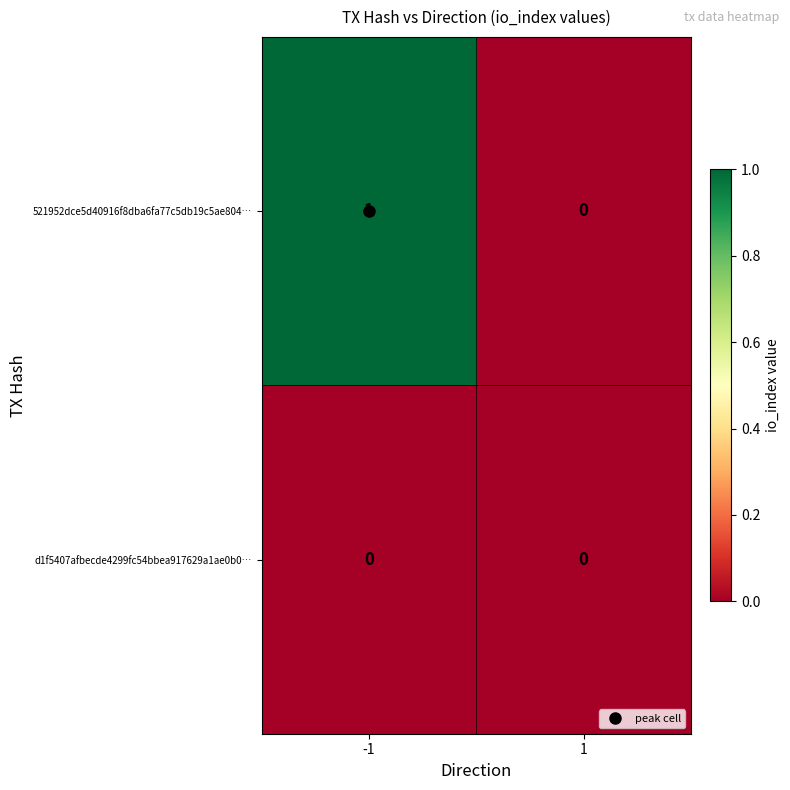

True or false: 521952dce5d40916f8dba6fa77c5db19c5ae804… has a value of 1 at -1.

True